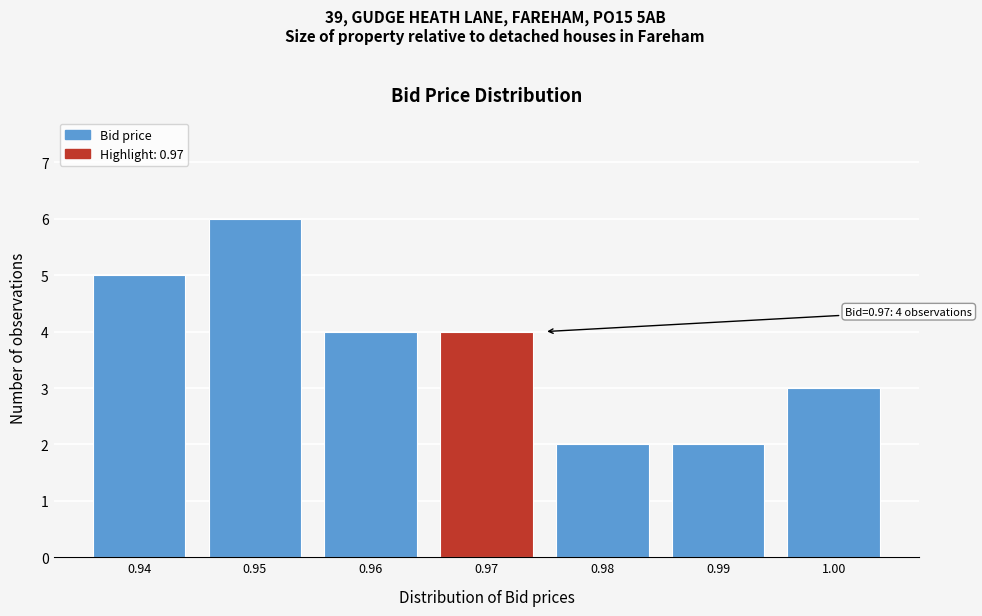

Reading left to right, list all the values displayed in this chart.

5	6	4	4	2	2	3